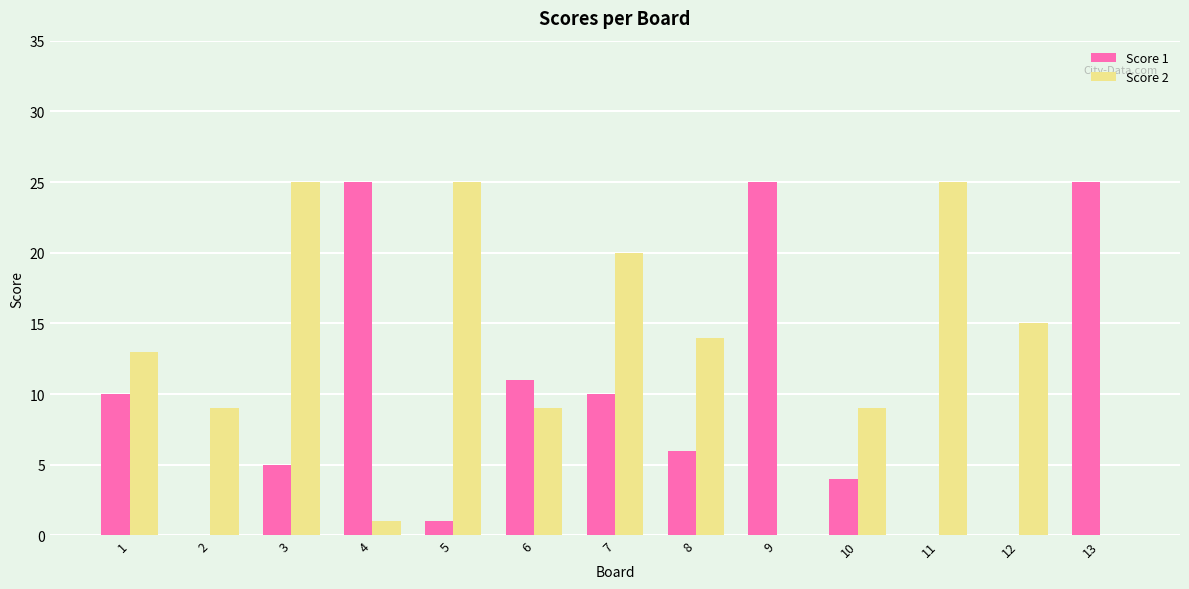

Which series changed the most between 2 and 13?

Score 1